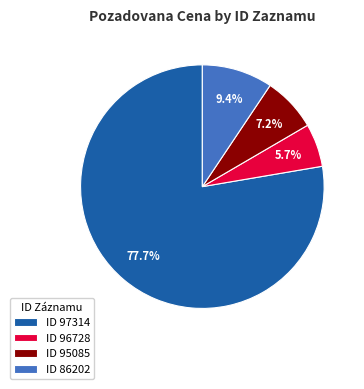

Which slice represents more than half of the pie?

ID 97314